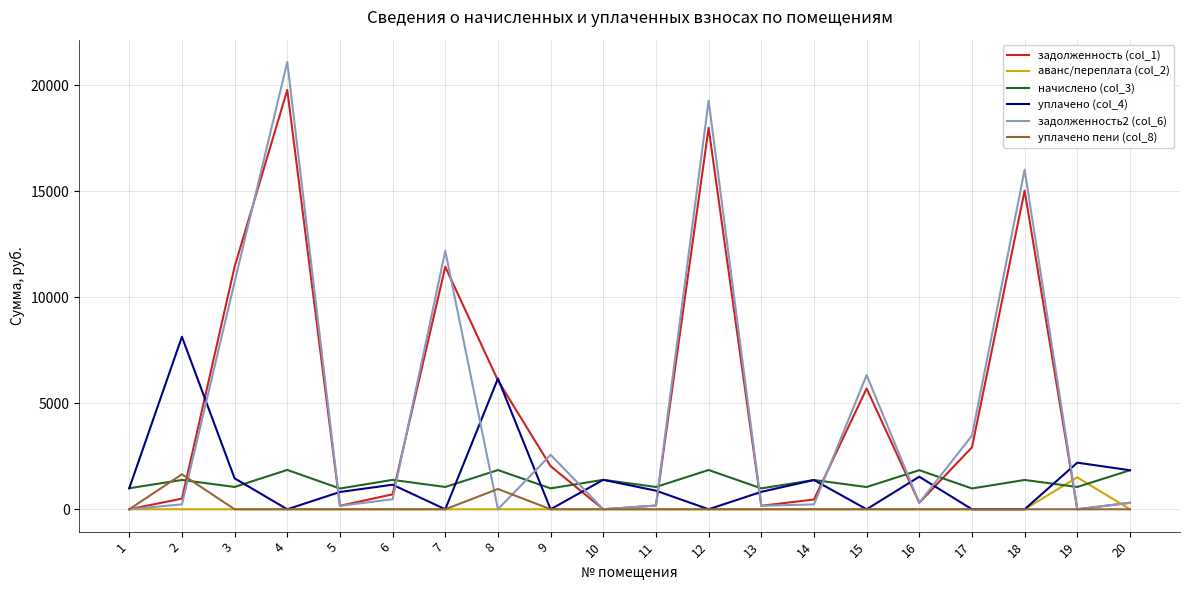

Which series has the largest range (max minus min)?

задолженность2 (col_6)